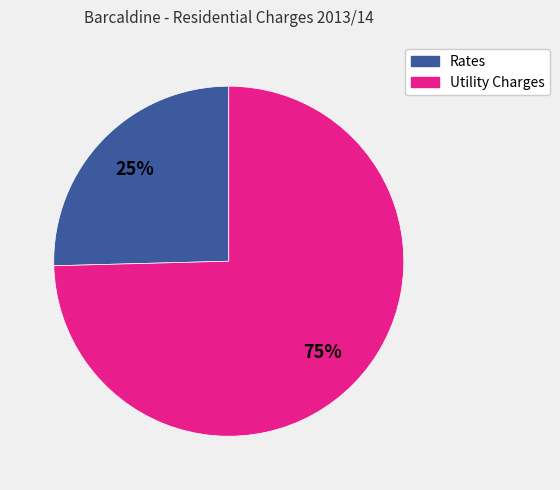

Count the number of slices in the pie.

2